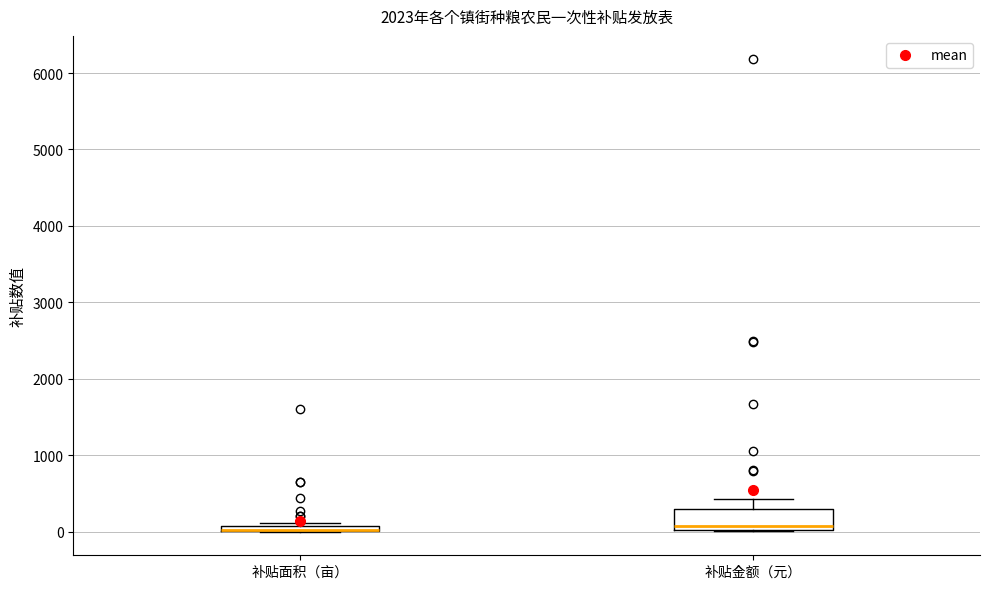

Comparing the boxes themselves (not the whiskers), which one is the tallest?

补贴金额（元）